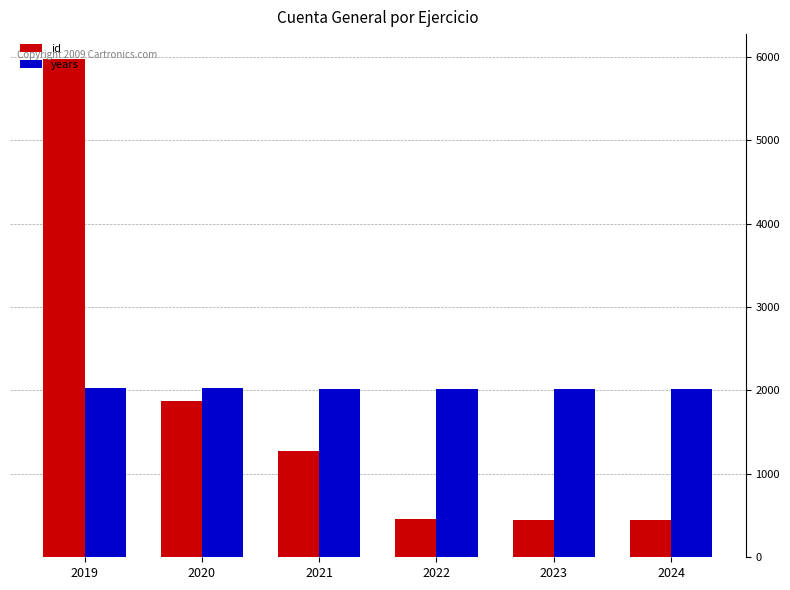

List the series in order of their peak value, lowest first.

years, id